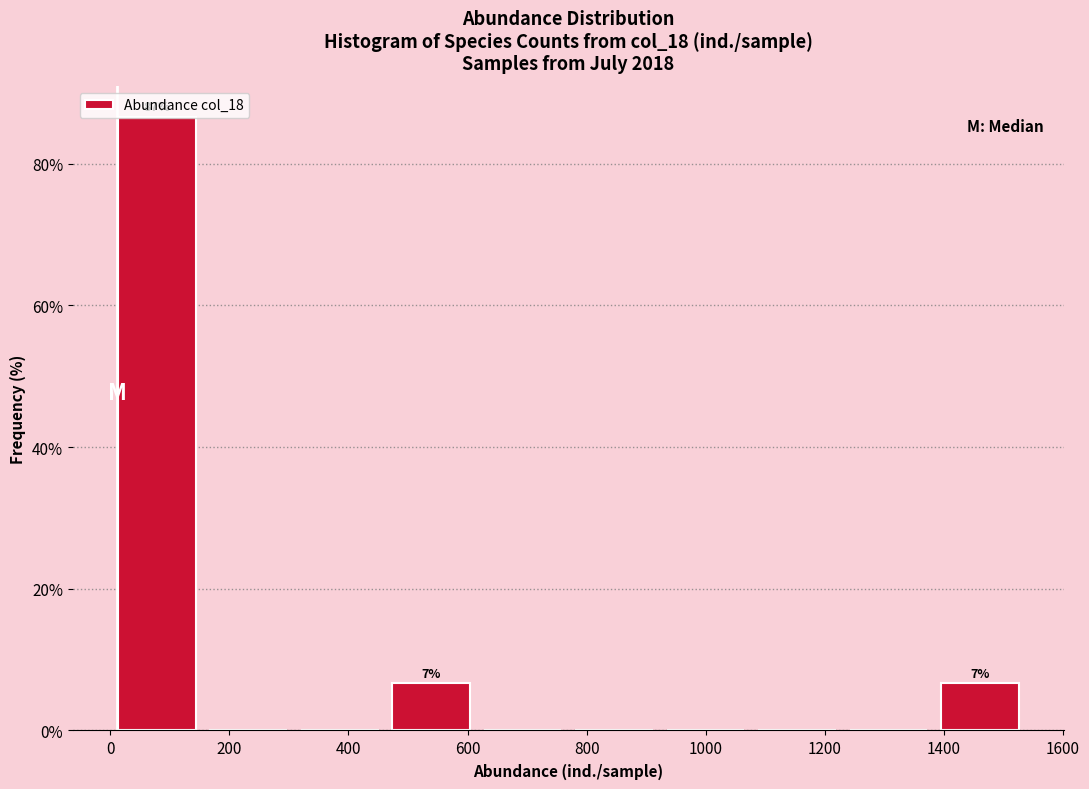

Which range on the x-axis has the tallest bar?

0 to 160